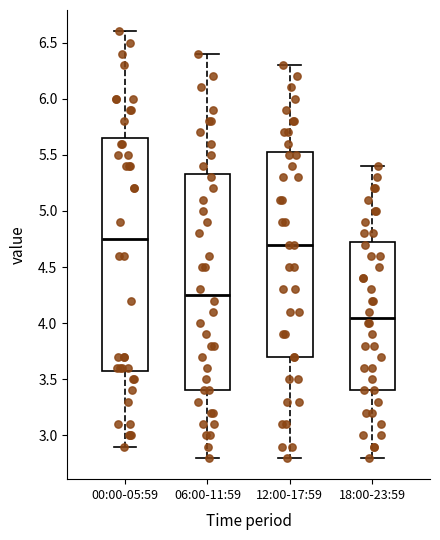

Which box has the lowest median line?

18:00-23:59